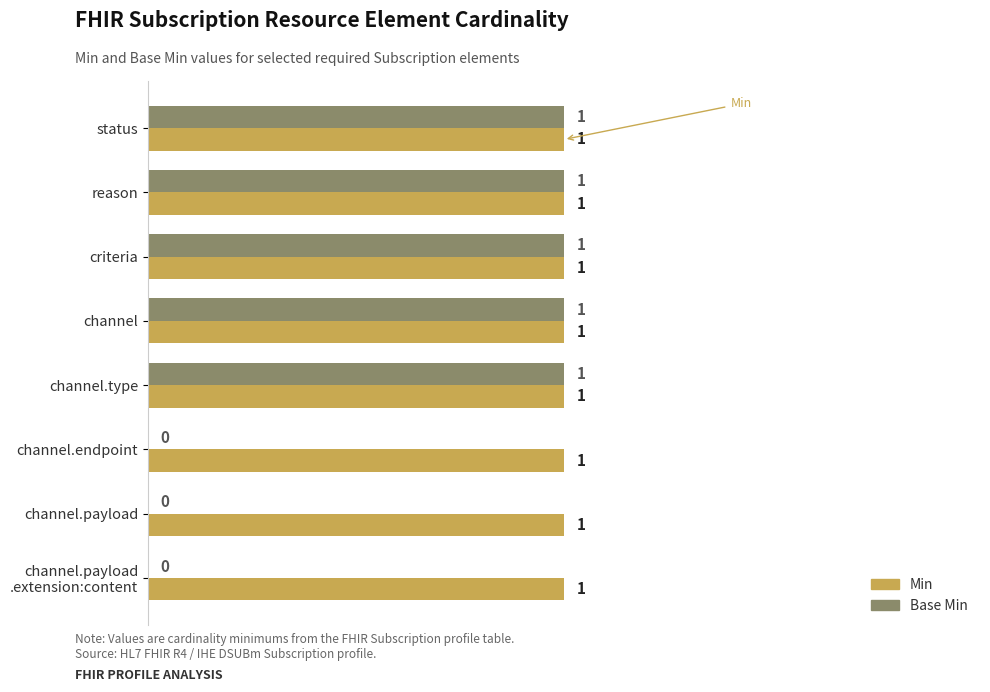

Which series has the widest spread of values?

Base Min